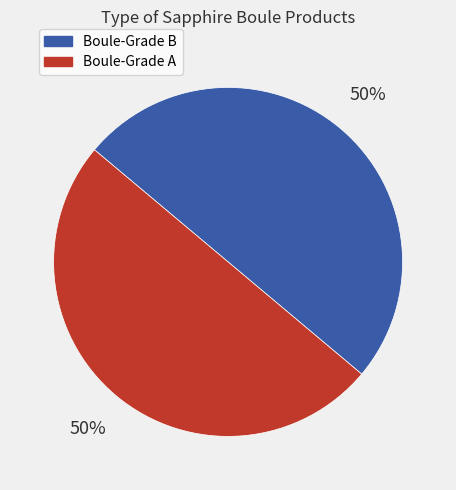

To the nearest percent, what portion does Boule-Grade B represent?

50%